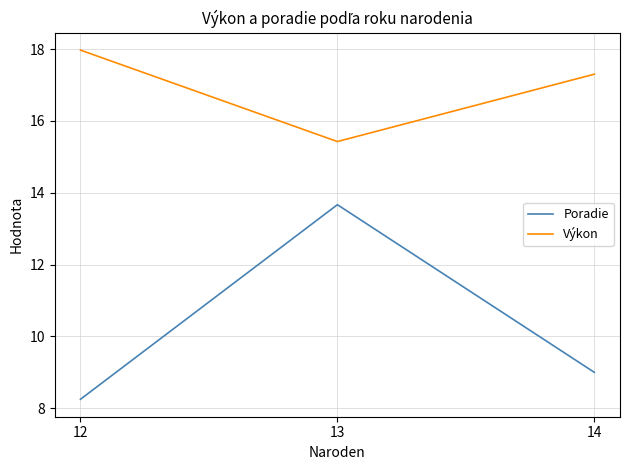

Rank the series by their maximum value, from highest to lowest.

Výkon, Poradie